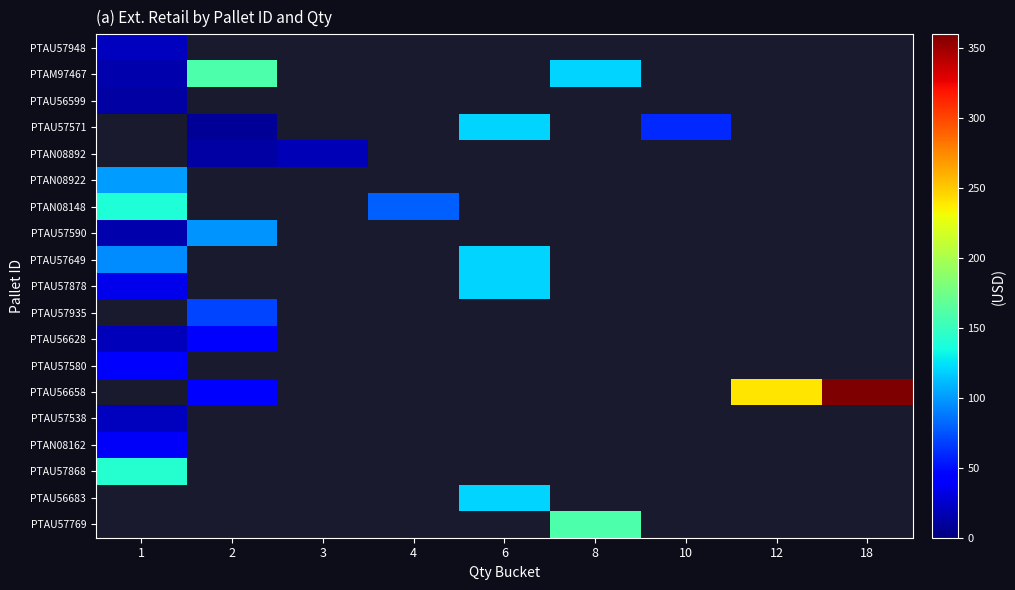

At how many categories does at least one series exceed 206?

2